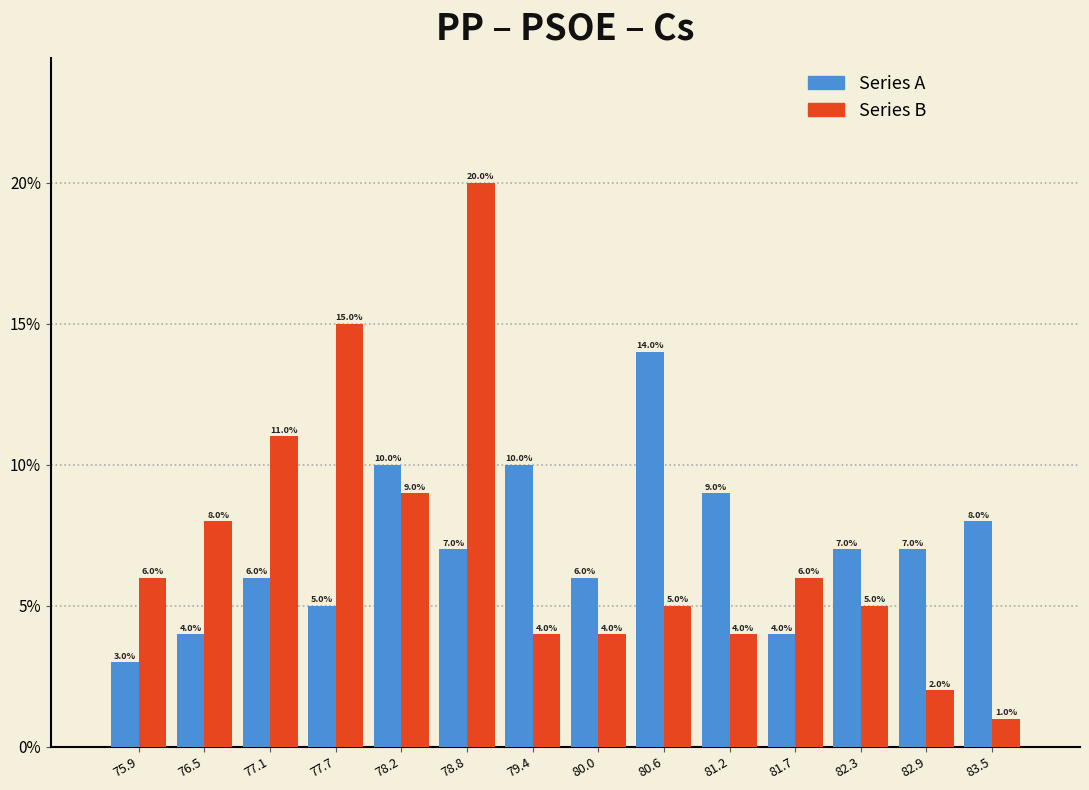

What is the height of the Series B bar covering 76.8 to 77.4 on the x-axis? The bar edges are not printed on the chart, so give them approximately, as read against the axis.

11.0